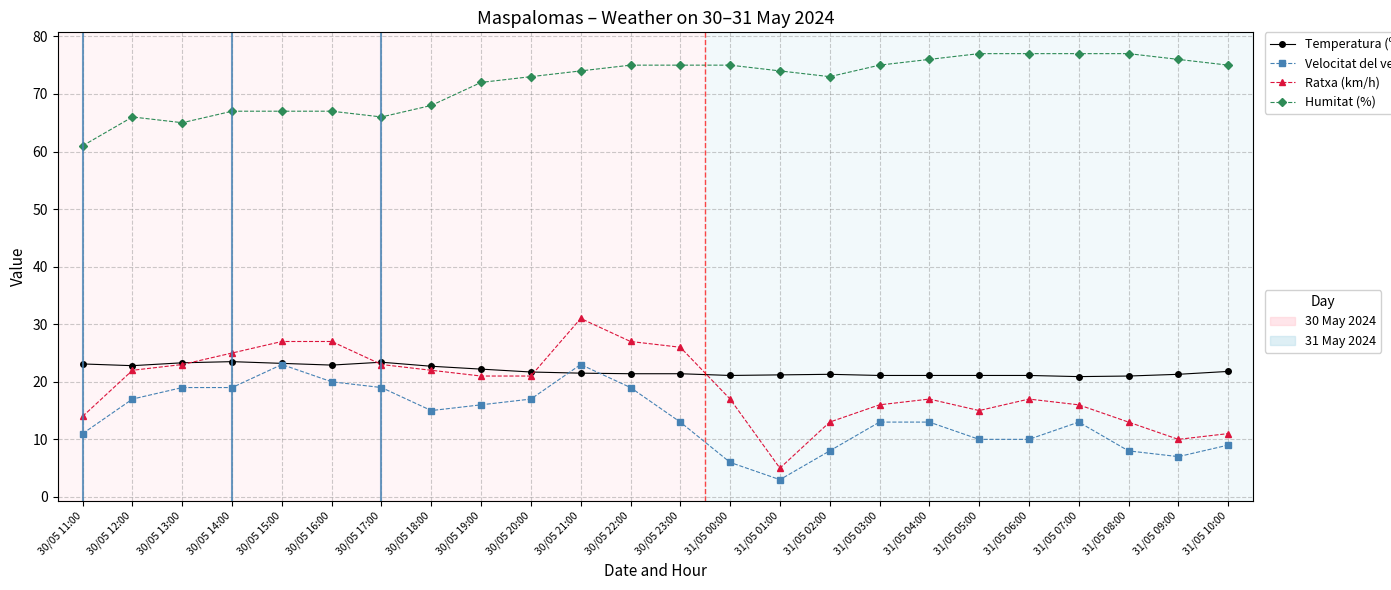

What is the spread (max minus min) of values at 31/05 02:00?

65.0